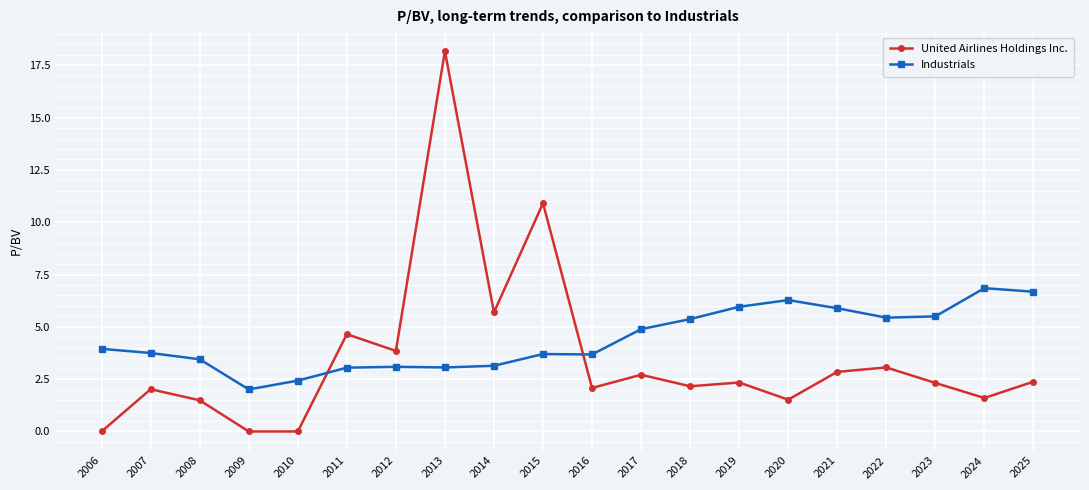

List the series in order of their peak value, lowest first.

Industrials, United Airlines Holdings Inc.